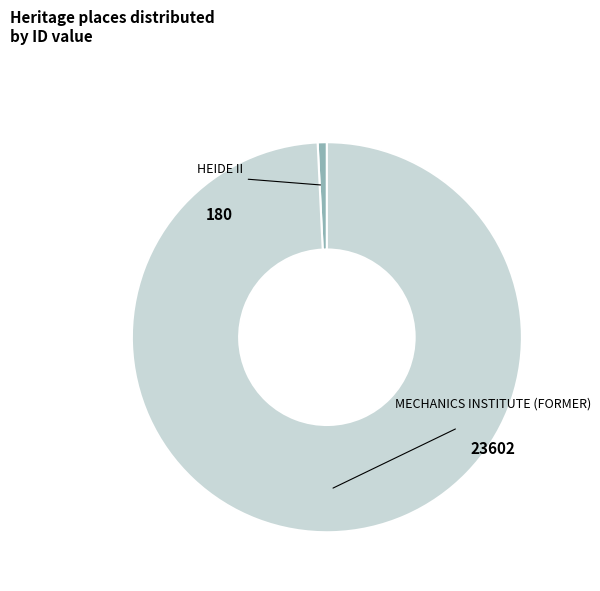

Approximately how many times larger is the value at MECHANICS INSTITUTE (FORMER) compared to HEIDE II?

131.1